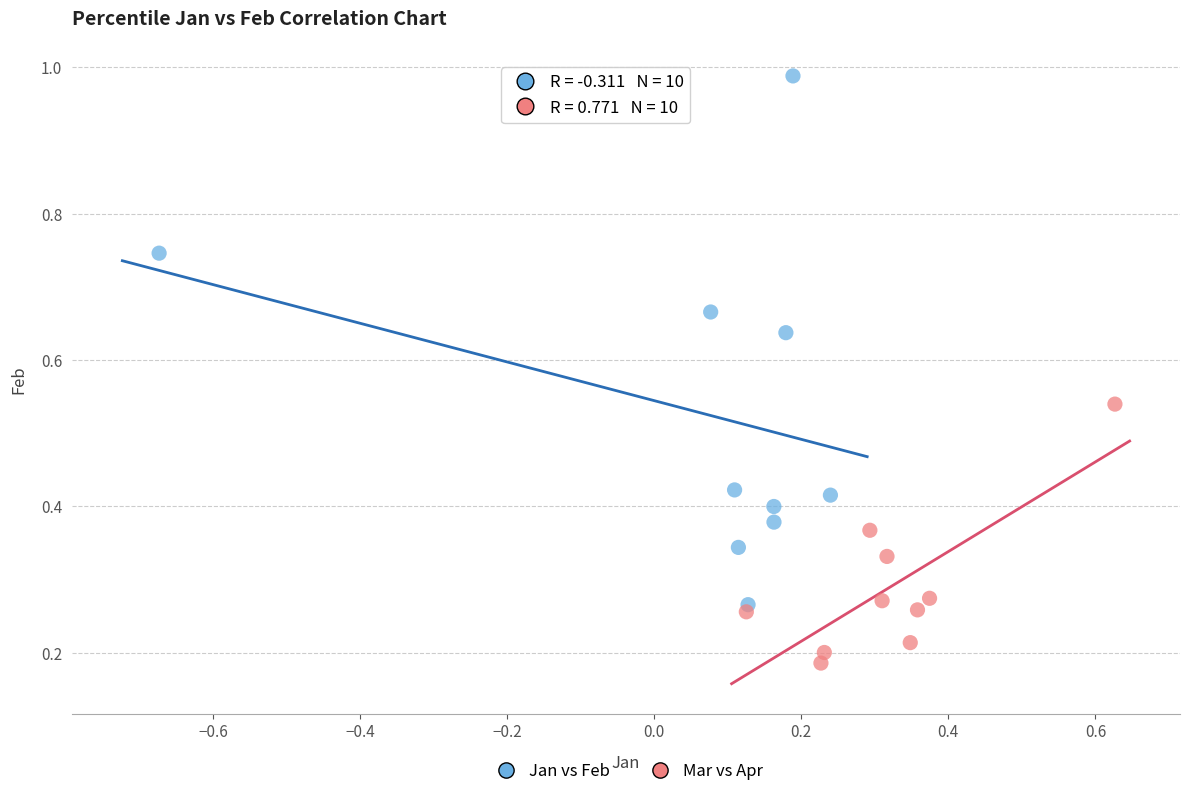

What are all the series names shown in the legend?

Jan vs Feb, Mar vs Apr